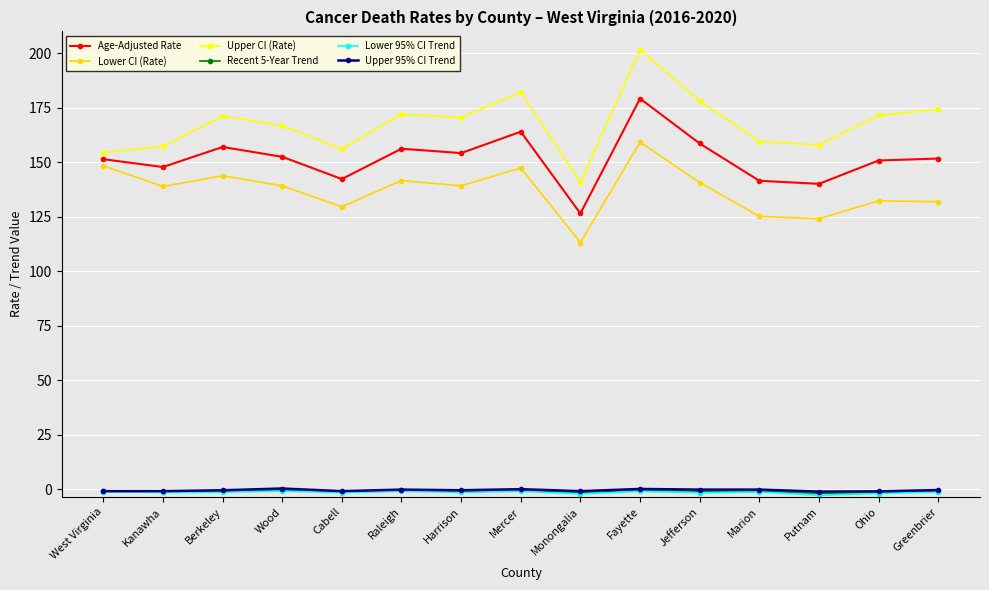

True or false: Recent 5-Year Trend has more than 2 interior local peaks.

True